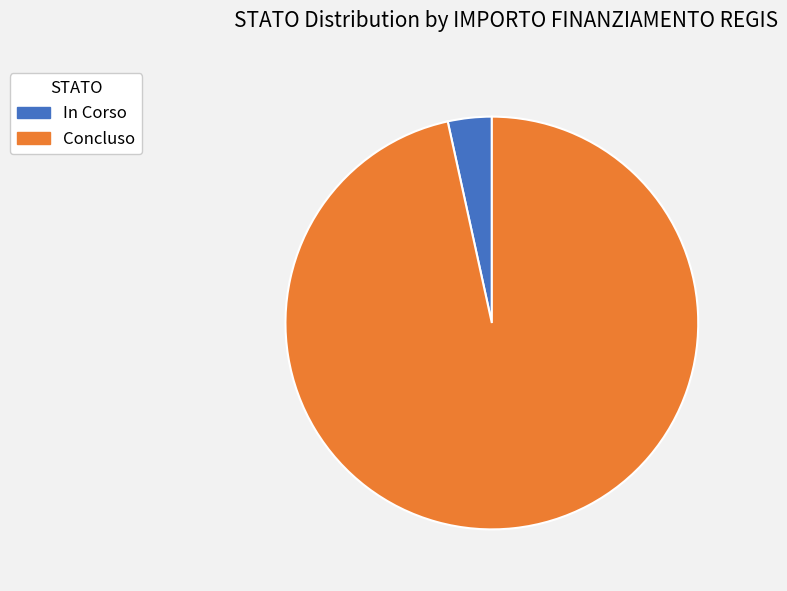

True or false: In Corso accounts for 90% of the total.

False